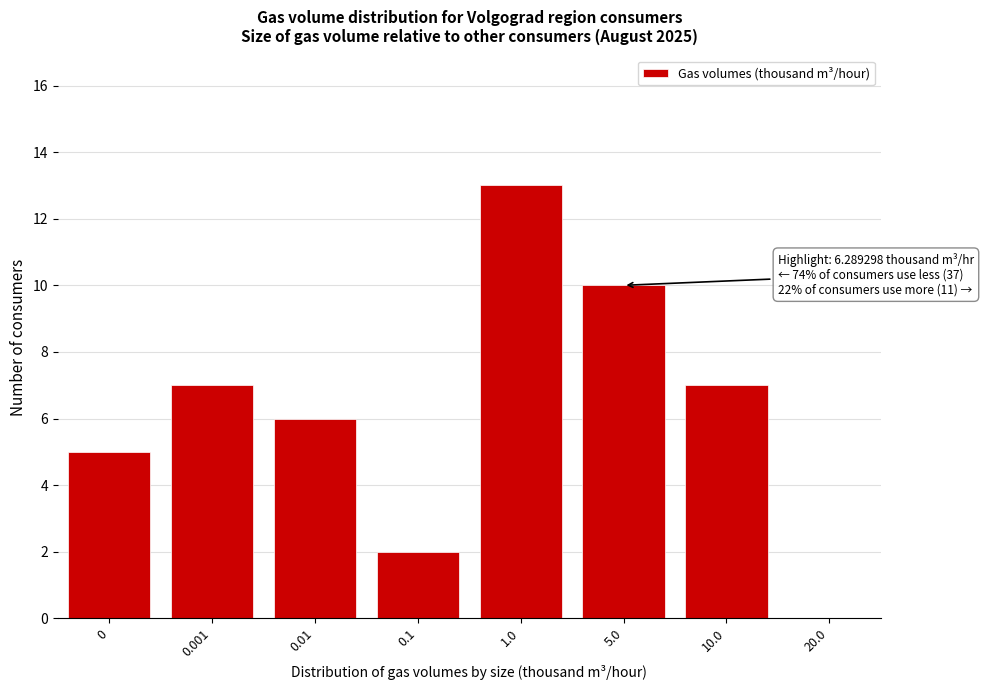

Reading left to right, what are all the values shown in this chart?

0=5	0.001=7	0.01=6	0.1=2	1.0=13	5.0=10	10.0=7	20.0=0